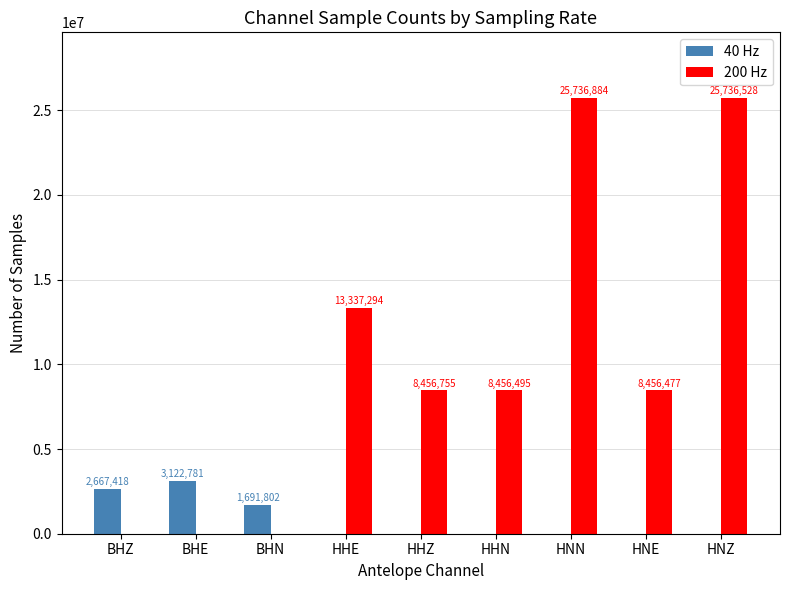

At which label does 200 Hz first exceed 8456495?

HHE